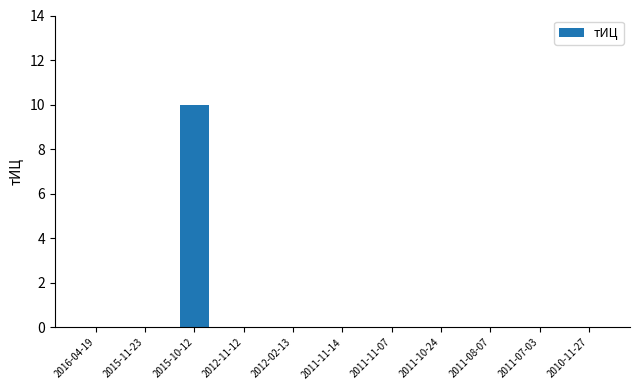

Is it true that the value at 2012-02-13 is -5?

False